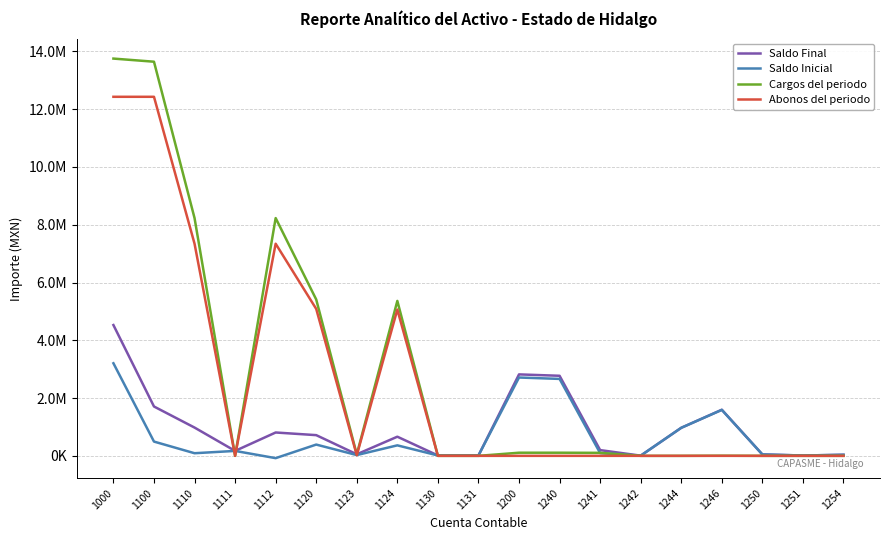

Reading left to right, what are all the values shown in this chart?

Saldo Final: 1000=4527218.2	1100=1707954.3	1110=978590.3	1111=170420.7	1112=808169.6	1120=716526.2	1123=53873.3	1124=662652.9	1130=12837.8	1131=12837.8	1200=2819263.8	1240=2771030.6	1241=198342.2	1242=6489.6	1244=970823.1	1246=1595375.6	1250=48233.2	1251=11466.6	1254=36766.6
Saldo Inicial: 1000=3204593.3	1100=493583.5	1110=90706.0	1111=170420.7	1112=-79714.7	1120=390039.8	1123=26878.4	1124=363161.3	1130=12837.8	1131=12837.8	1200=2711009.8	1240=2662776.6	1241=94514.9	1242=6489.6	1244=970823.1	1246=1590948.9	1250=48233.2	1251=11466.6	1254=36766.6
Cargos del periodo: 1000=13750567.8	1100=13642313.8	1110=8230293.6	1111=0.0	1112=8230293.6	1120=5412020.2	1123=49711.0	1124=5362309.2	1130=0.0	1131=0.0	1200=108254.0	1240=108254.0	1241=103827.3	1242=0.0	1244=0.0	1246=4426.7	1250=0.0	1251=0.0	1254=0.0
Abonos del periodo: 1000=12427943.0	1100=12427943.0	1110=7342409.2	1111=0.0	1112=7342409.2	1120=5085533.7	1123=22716.2	1124=5062817.6	1130=0.0	1131=0.0	1200=0.0	1240=0.0	1241=0.0	1242=0.0	1244=0.0	1246=0.0	1250=0.0	1251=0.0	1254=0.0